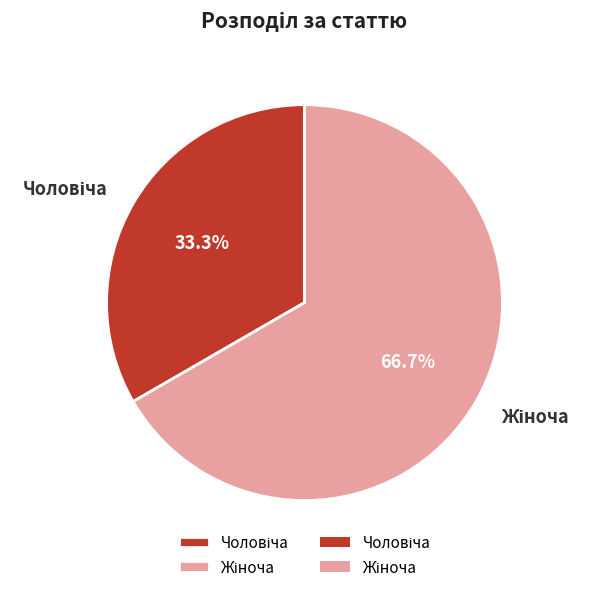

Is there any slice that represents more than half of the pie?

Yes